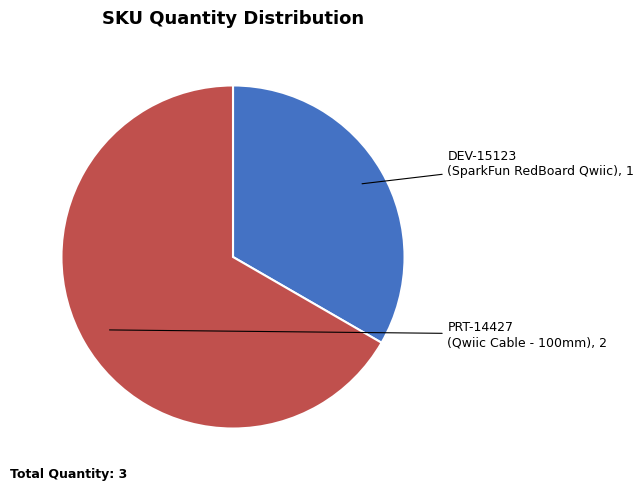

What is the ratio of the value at DEV-15123 to the value at PRT-14427?

0.5